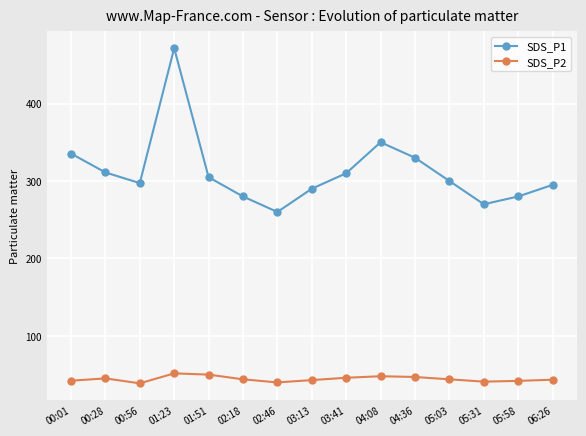

At which category is the sum across all series the highest?

01:23